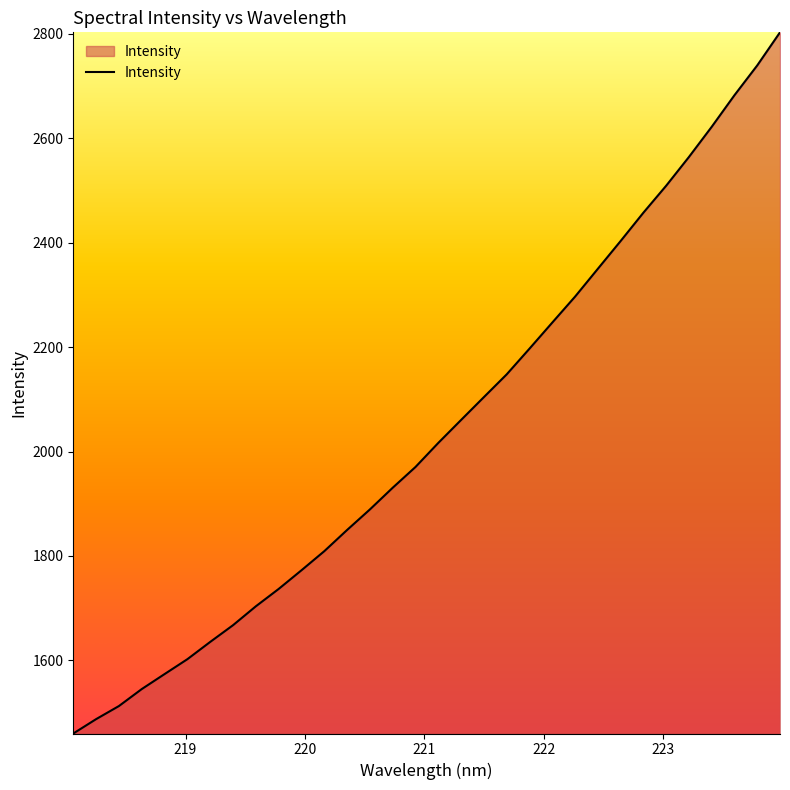

What is the smallest value displayed?

1460.1